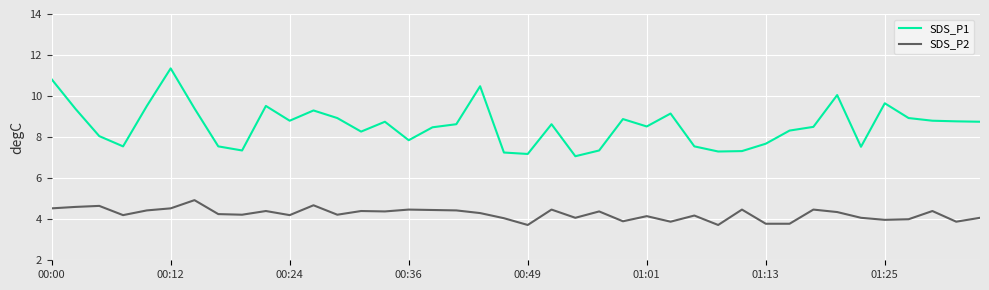

True or false: SDS_P2 and SDS_P1 intersect in this chart.

False